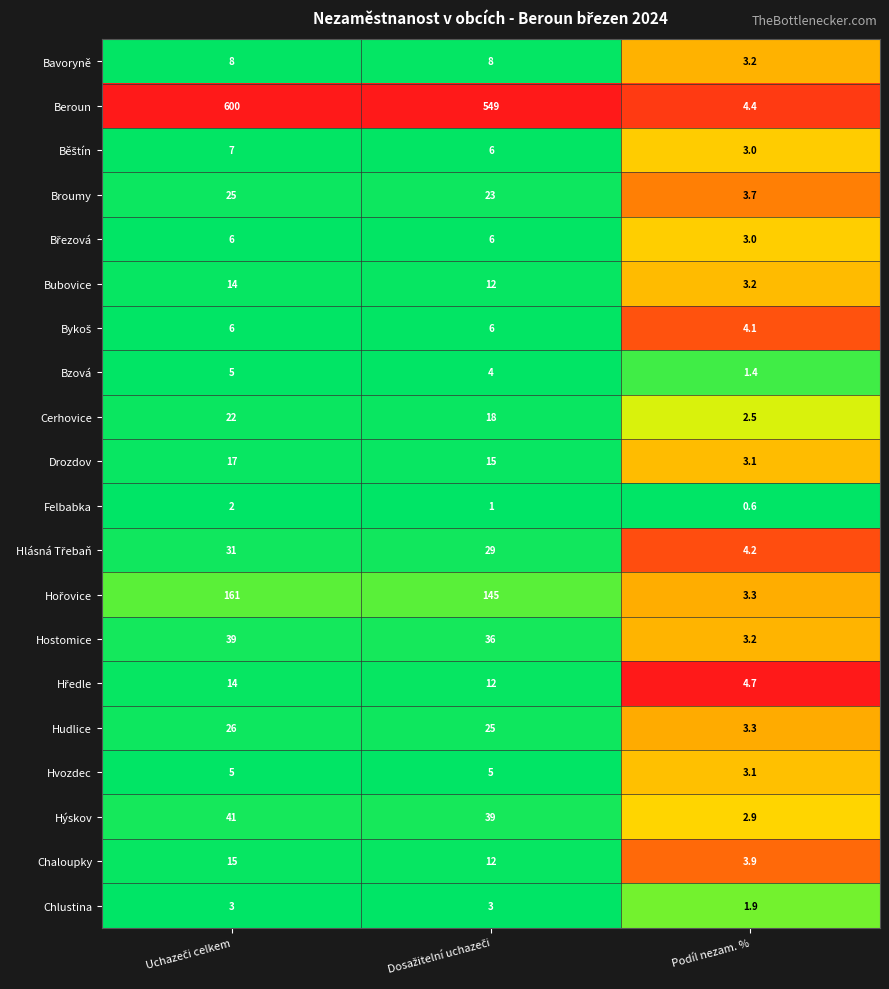

Which series has the largest range (max minus min)?

Beroun